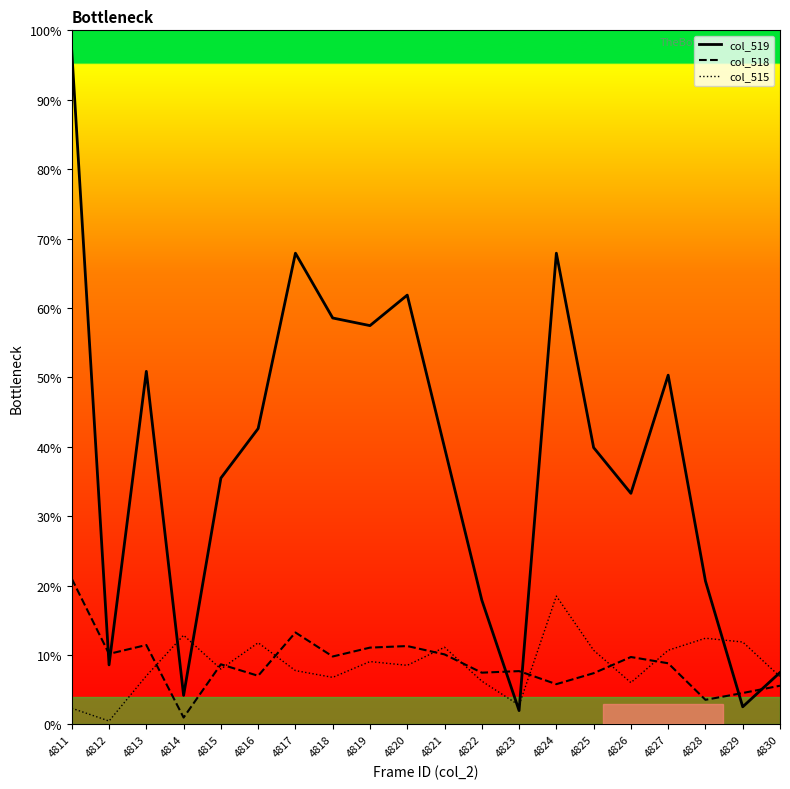

Is it true that col_518 equals 9.7 at 4826?

True